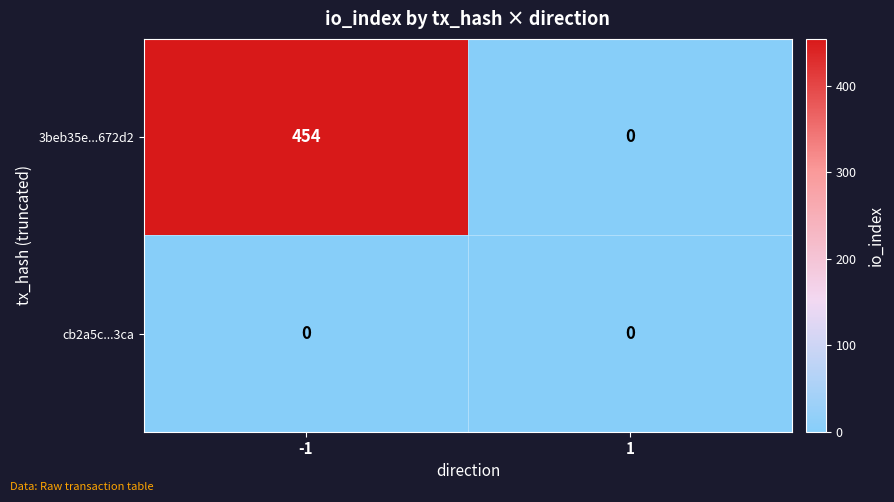

The value of 3beb35e...672d2 at 1 is 219. True or false?

False